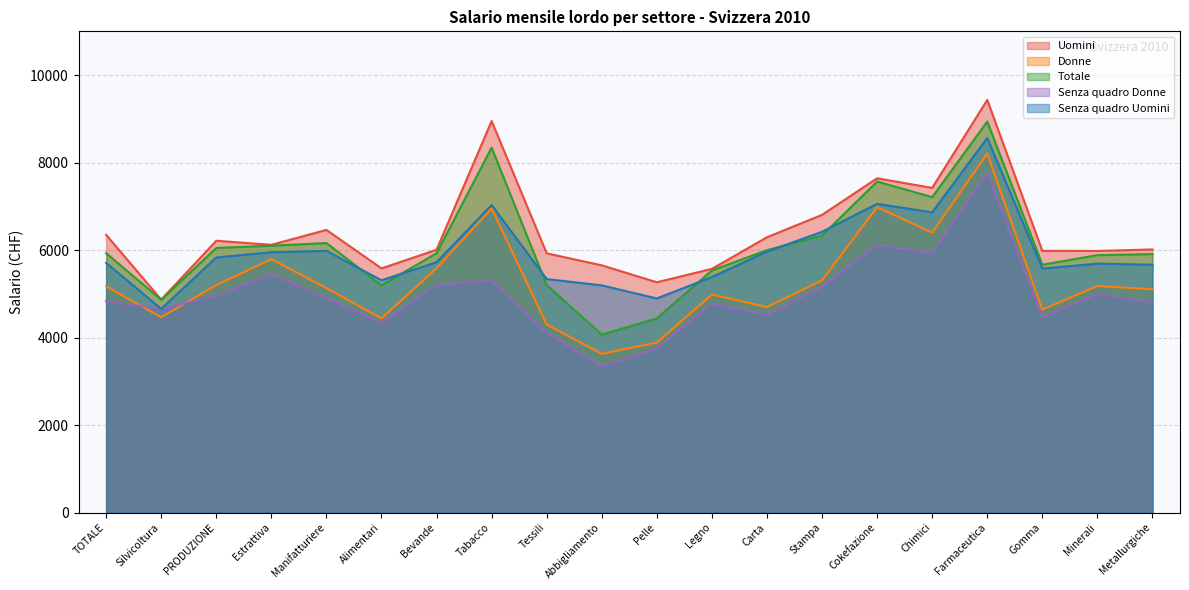

Where is the first local minimum for Senza quadro Donne?

Silvicoltura